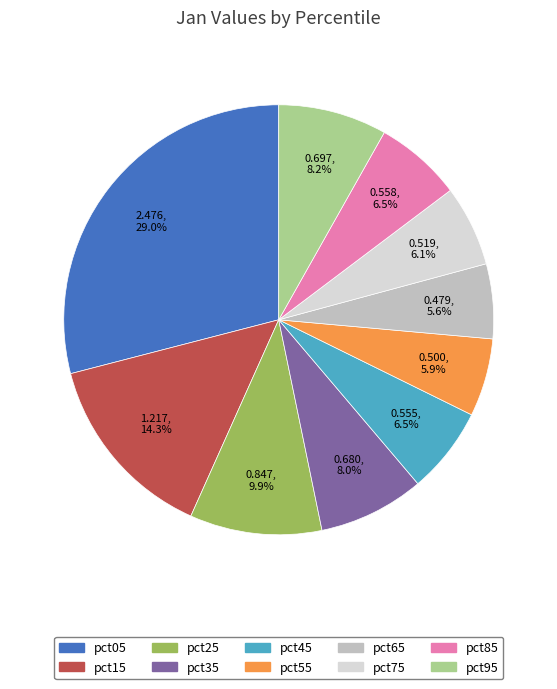

To the nearest percent, what is the difference between the pct05 and pct85 slice percentages?

22%